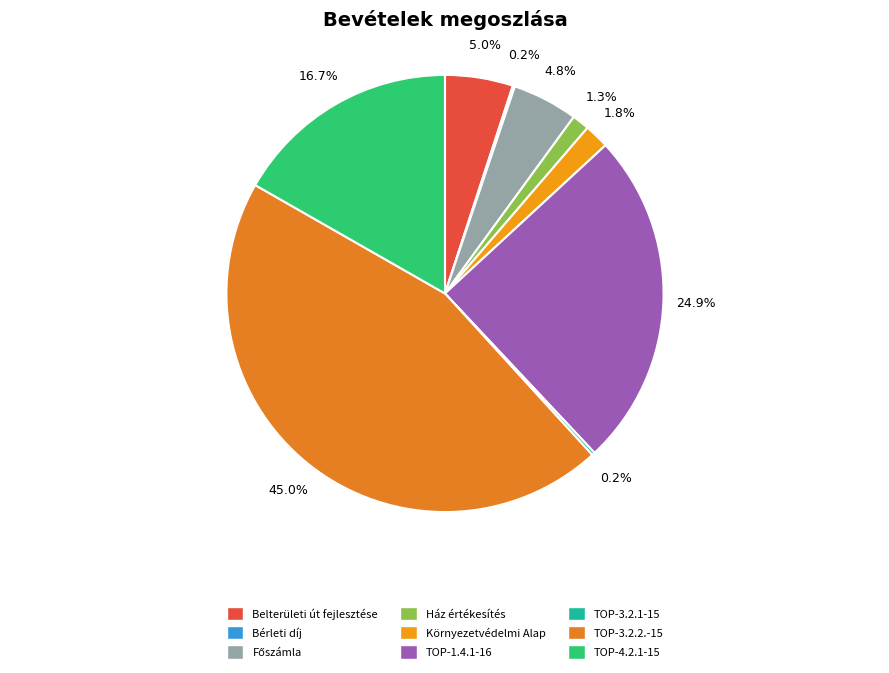

What is the largest slice in the pie chart?

TOP-3.2.2.-15